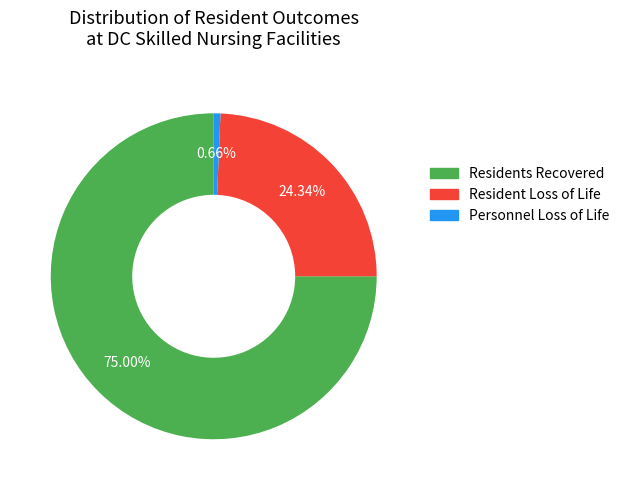

Is there any slice that represents more than half of the pie?

Yes